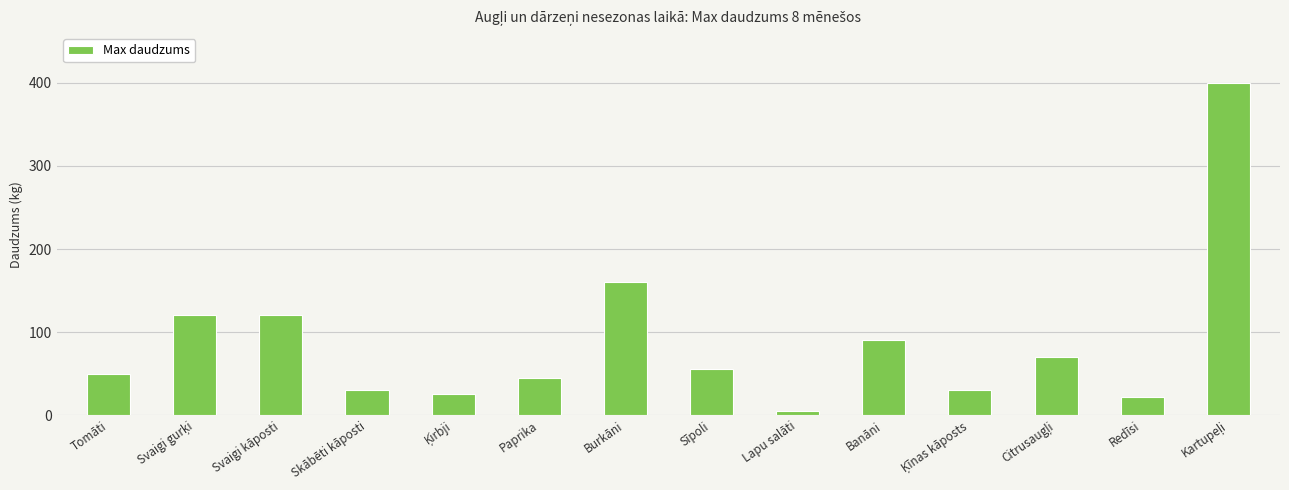

What is the label of the 2nd bar from the right?

Redīsi